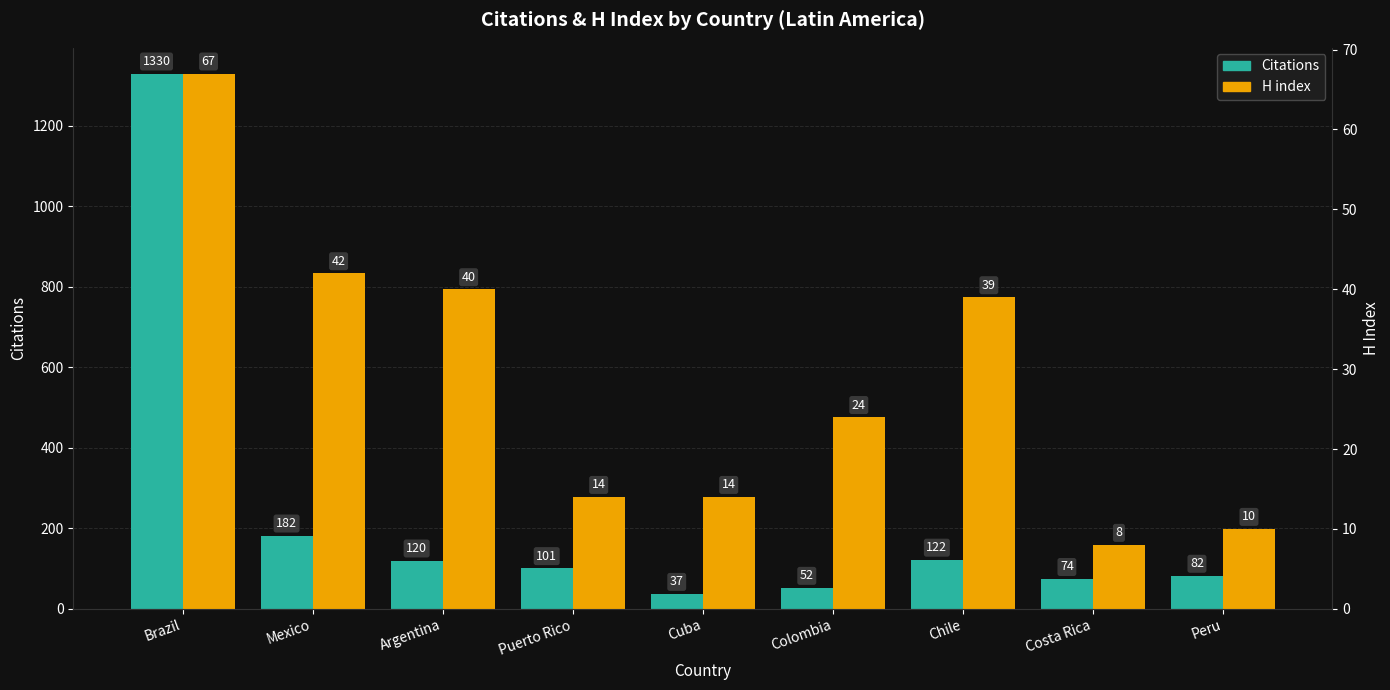

Reading left to right, transcribe all the data shown in this chart.

Citations: 1330	182	120	101	37	52	122	74	82
H index: 67	42	40	14	14	24	39	8	10